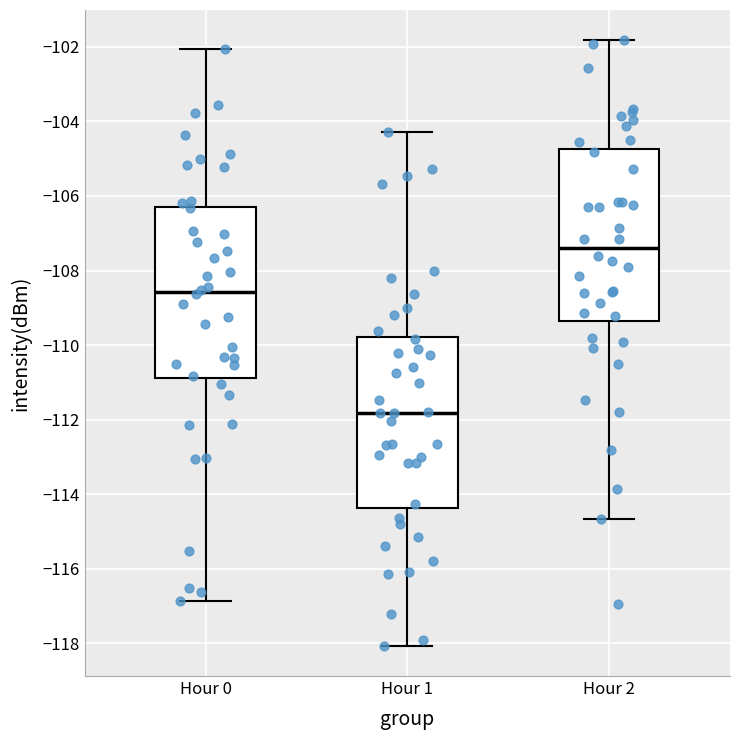

Which box's median line is the highest?

Hour 2